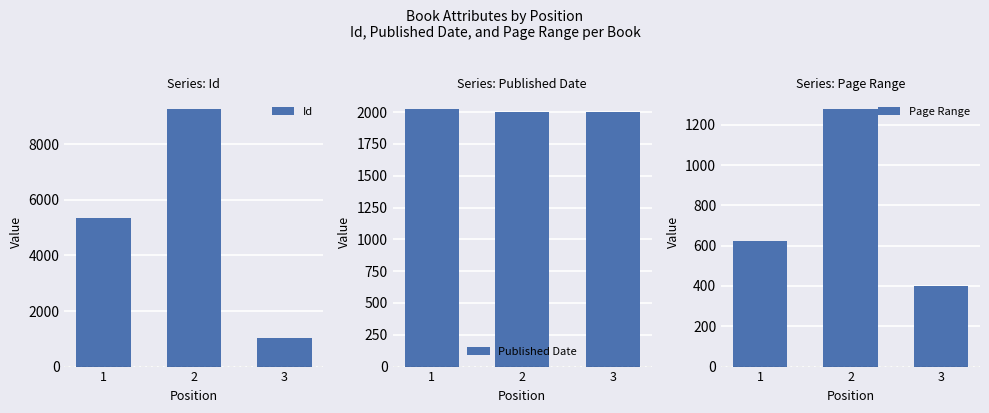

At which category is the sum across all series the highest?

2